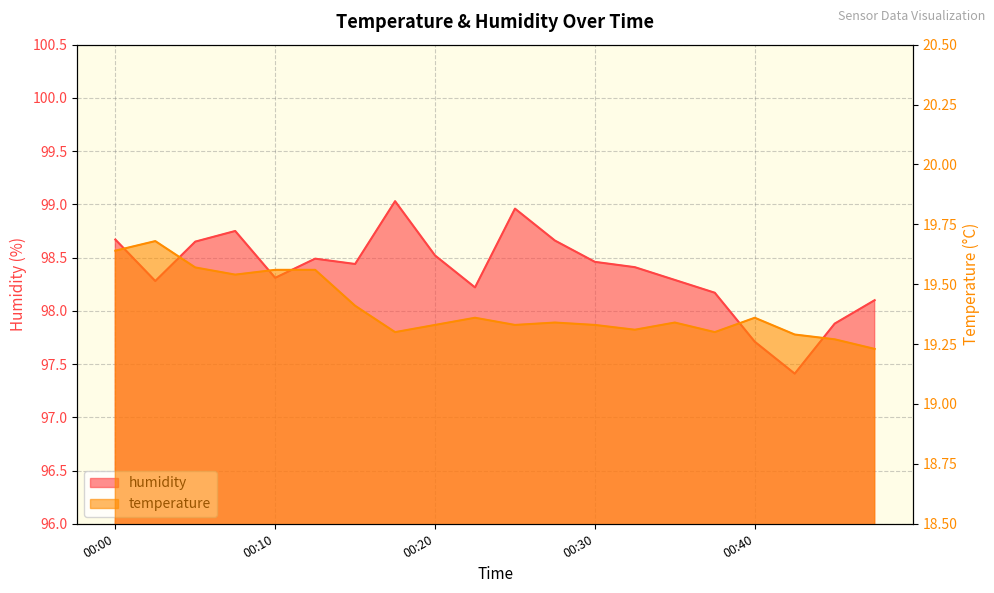

Reading left to right, transcribe all the data shown in this chart.

humidity: 98.7	98.3	98.7	98.8	98.3	98.5	98.4	99.0	98.5	98.2	99.0	98.7	98.5	98.4	98.3	98.2	97.7	97.4	97.9	98.1
temperature: 19.6	19.7	19.6	19.5	19.6	19.6	19.4	19.3	19.3	19.4	19.3	19.3	19.3	19.3	19.3	19.3	19.4	19.3	19.3	19.2